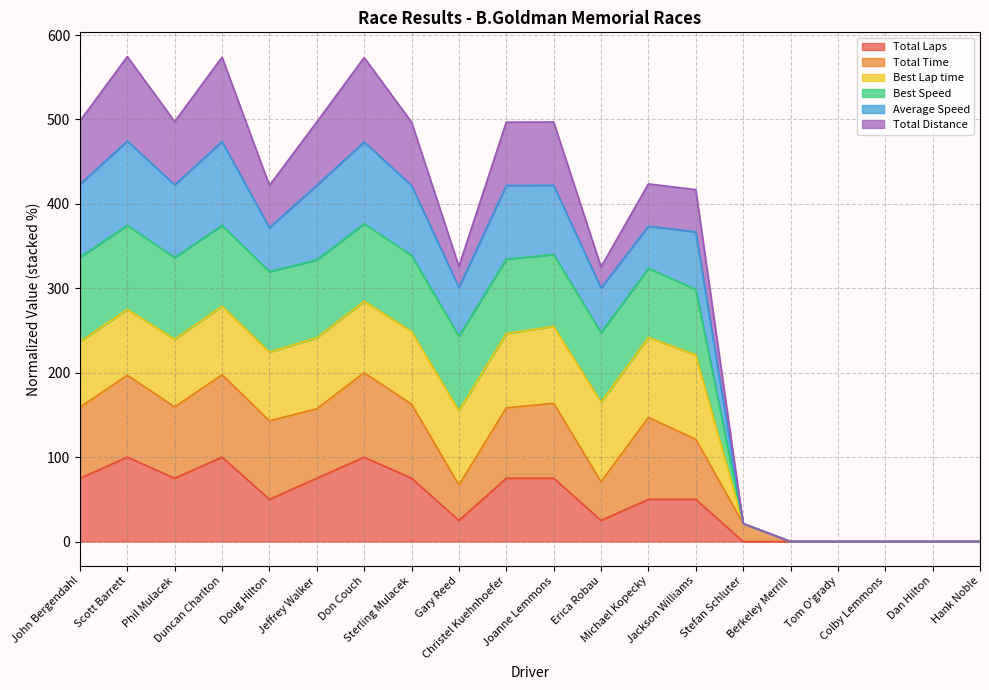

Does the chart display data point markers on the line(s)?

No